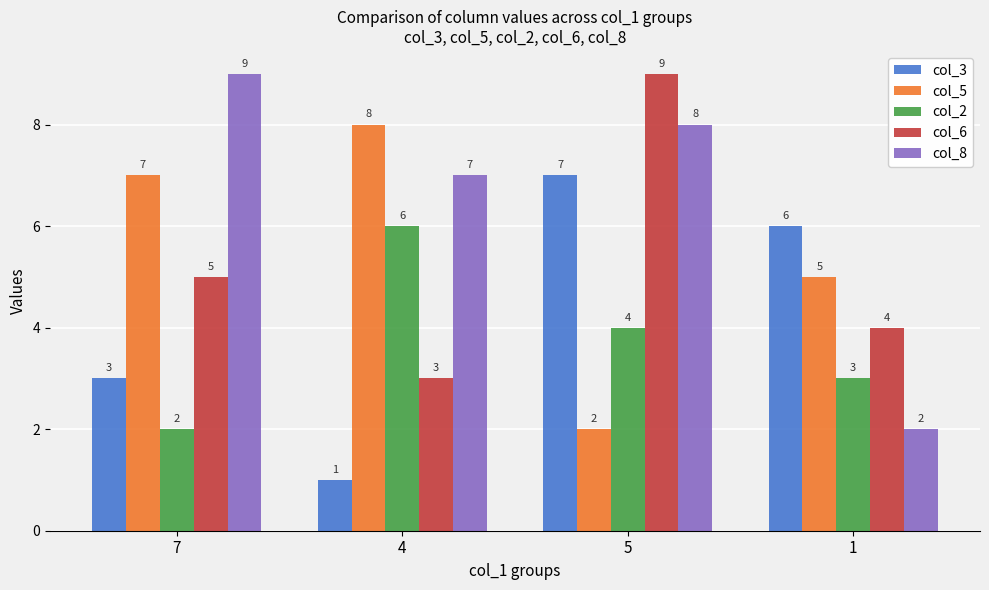

At how many categories does at least one series exceed 2?

4